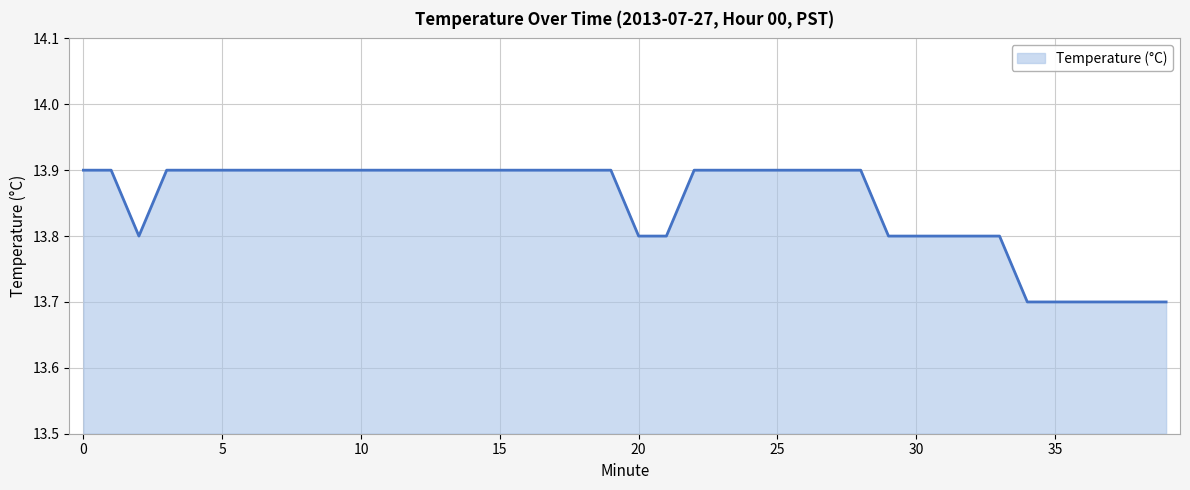

What is the difference between the maximum and minimum values?

0.2